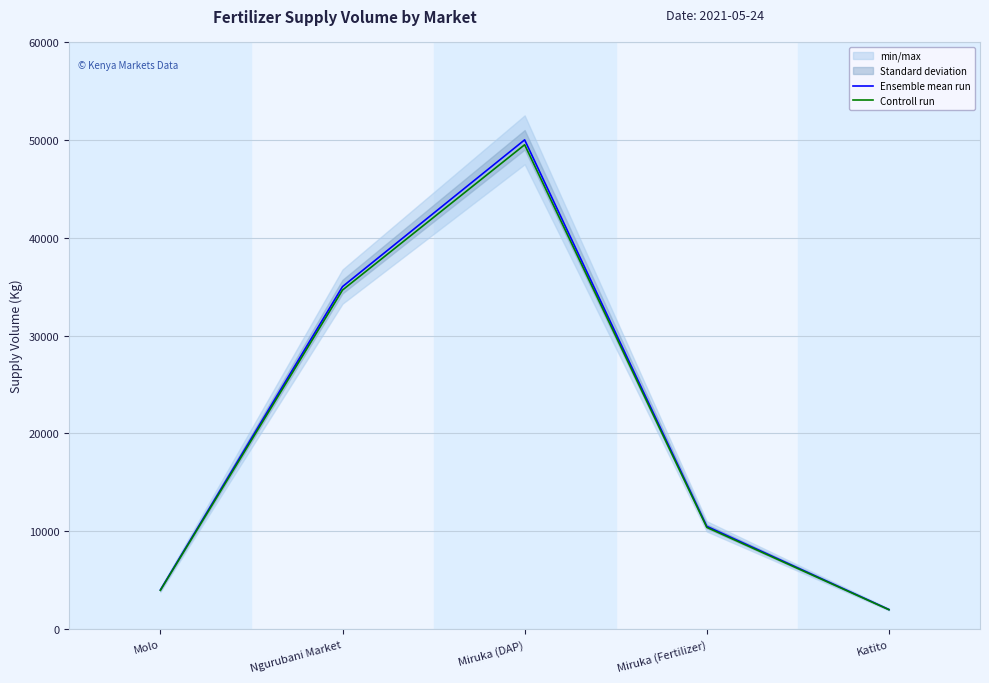

What is the sum of the Controll run values at Miruka (Fertilizer) and Miruka (DAP)?

59895